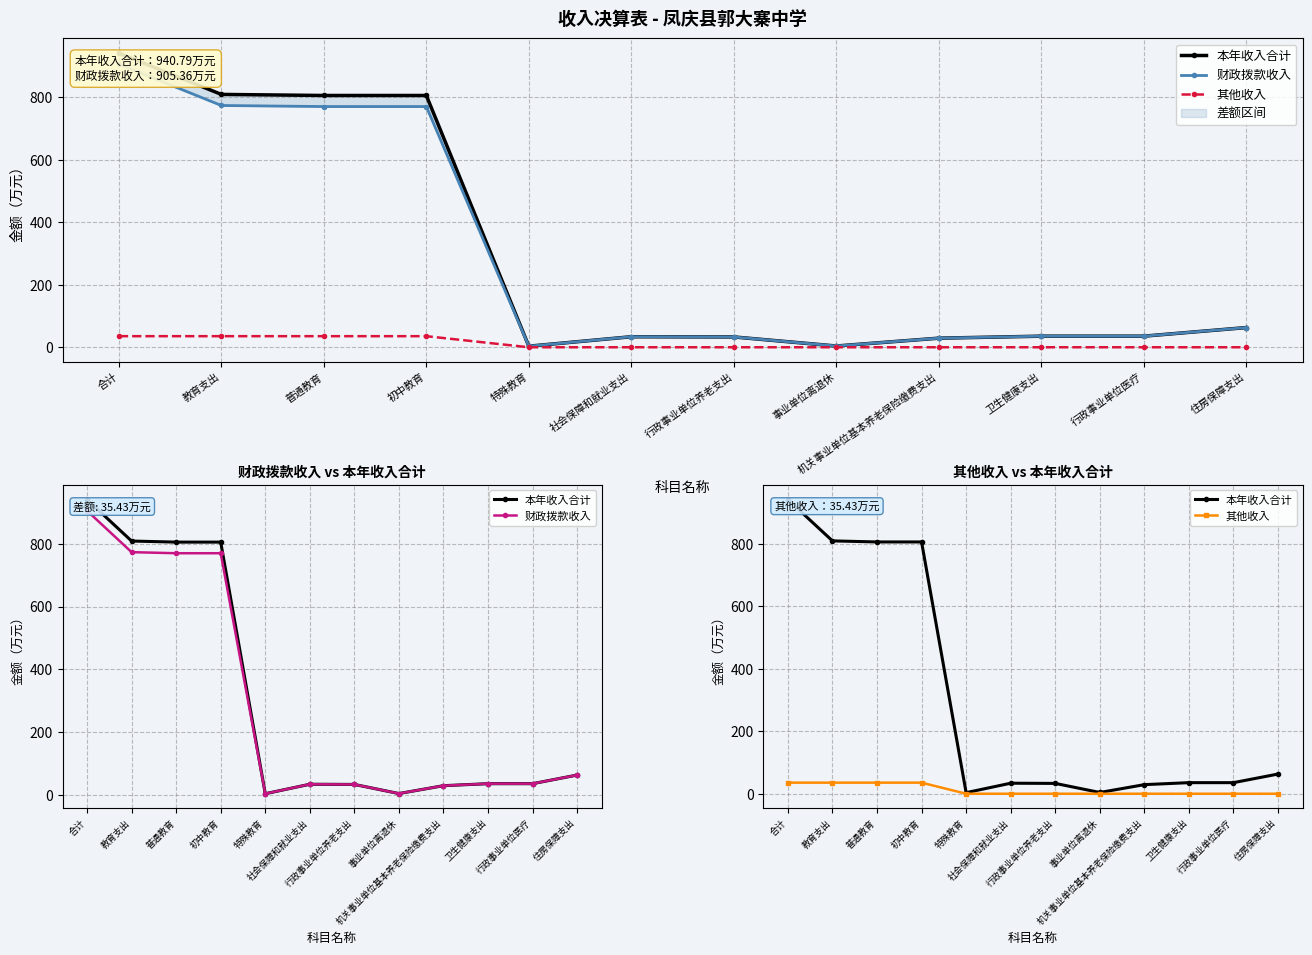

True or false: 其他收入 and 财政拨款收入 cross at least once.

False